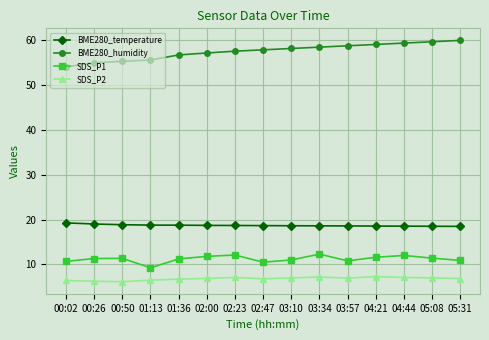

True or false: BME280_temperature has a value of 33.0 at 03:10.

False